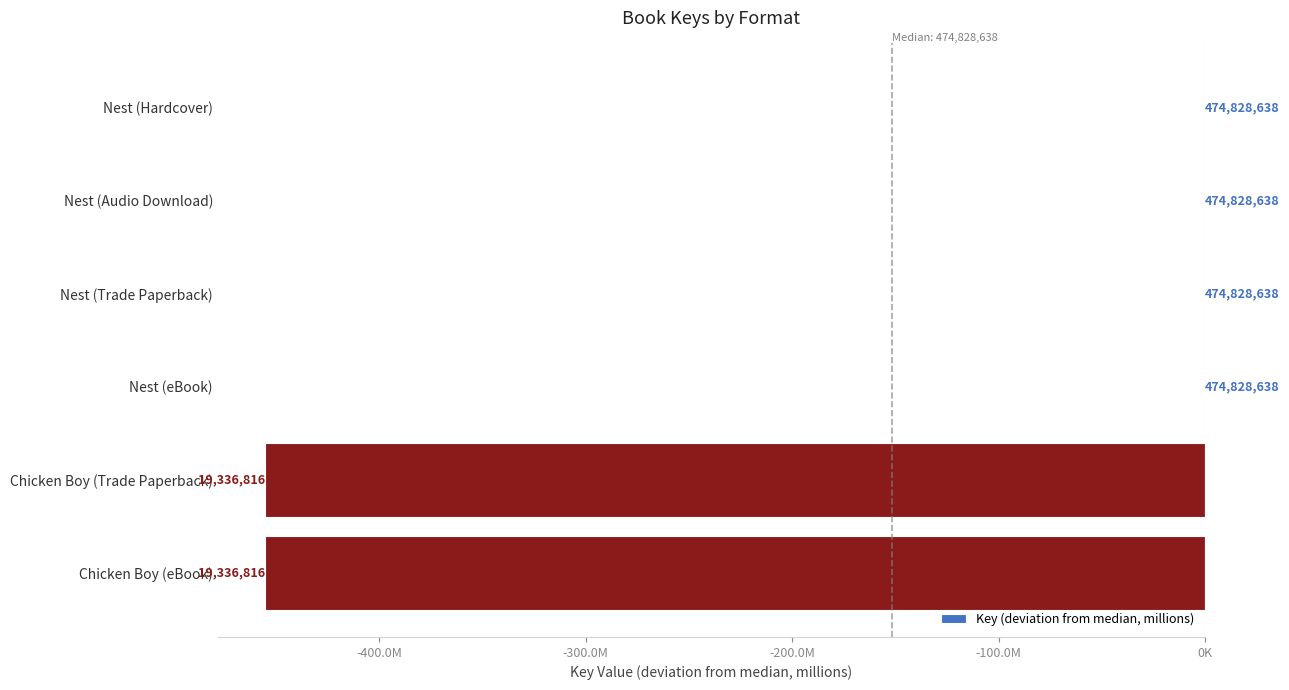

Are the bars horizontal?

Yes